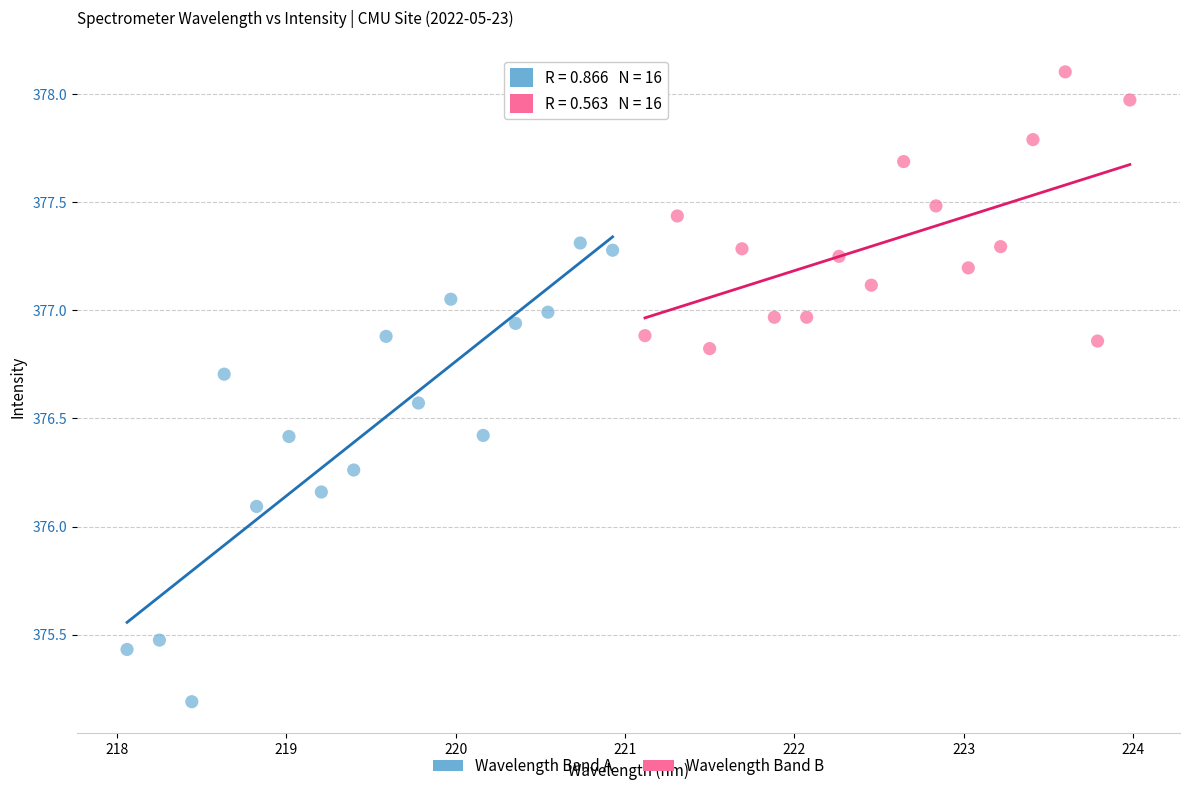

Which series has the largest Y range (max minus min)?

Wavelength Band A